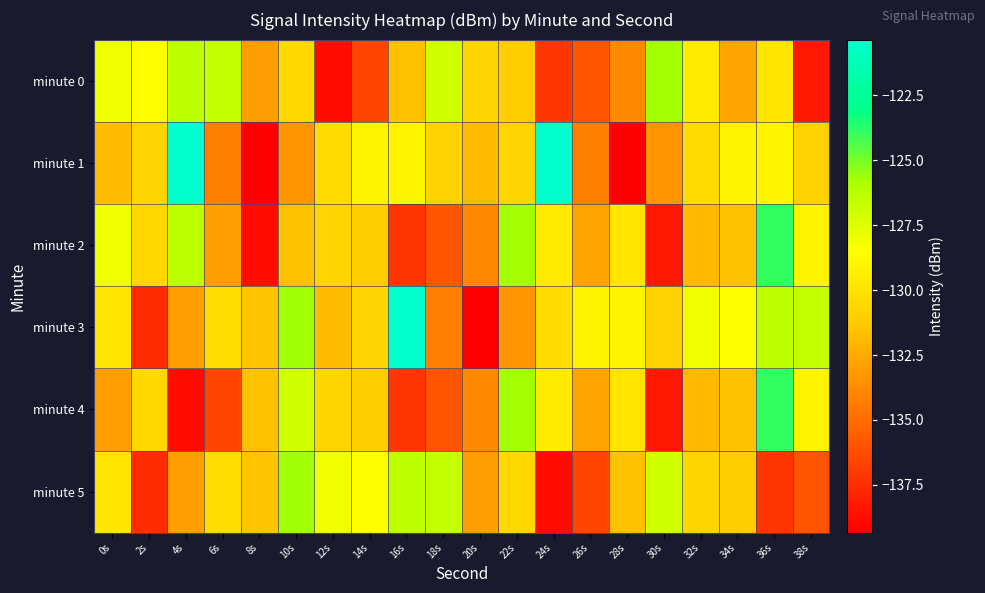

Reading left to right, what are all the values shown in this chart?

minute 0: 0s=-128.1	2s=-128.6	4s=-126.4	6s=-126.6	8s=-133.0	10s=-130.5	12s=-138.9	14s=-136.6	16s=-131.6	18s=-127.0	20s=-130.7	22s=-131.2	24s=-137.1	26s=-135.9	28s=-133.8	30s=-125.8	32s=-129.6	34s=-132.8	36s=-129.9	38s=-138.3
minute 1: 0s=-131.8	2s=-130.7	4s=-120.4	6s=-134.2	8s=-139.3	10s=-133.4	12s=-130.4	14s=-129.1	16s=-129.0	18s=-130.9	20s=-131.8	22s=-130.7	24s=-120.4	26s=-134.2	28s=-139.3	30s=-133.4	32s=-130.4	34s=-129.1	36s=-129.0	38s=-130.9
minute 2: 0s=-128.1	2s=-130.5	4s=-126.4	6s=-133.0	8s=-138.9	10s=-131.6	12s=-130.7	14s=-131.2	16s=-137.1	18s=-135.9	20s=-133.8	22s=-125.8	24s=-129.6	26s=-132.8	28s=-129.9	30s=-138.3	32s=-131.9	34s=-131.6	36s=-123.9	38s=-129.0
minute 3: 0s=-129.8	2s=-137.5	4s=-132.9	6s=-130.3	8s=-131.4	10s=-125.7	12s=-131.8	14s=-130.7	16s=-120.4	18s=-134.2	20s=-139.3	22s=-133.4	24s=-130.4	26s=-129.1	28s=-129.0	30s=-130.9	32s=-128.1	34s=-128.6	36s=-126.4	38s=-126.6
minute 4: 0s=-133.0	2s=-130.5	4s=-138.9	6s=-136.6	8s=-131.6	10s=-127.0	12s=-130.7	14s=-131.2	16s=-137.1	18s=-135.9	20s=-133.8	22s=-125.8	24s=-129.6	26s=-132.8	28s=-129.9	30s=-138.3	32s=-131.9	34s=-131.6	36s=-123.9	38s=-129.0
minute 5: 0s=-129.8	2s=-137.5	4s=-132.9	6s=-130.3	8s=-131.4	10s=-125.7	12s=-128.1	14s=-128.6	16s=-126.4	18s=-126.6	20s=-133.0	22s=-130.5	24s=-138.9	26s=-136.6	28s=-131.6	30s=-127.0	32s=-130.7	34s=-131.2	36s=-137.1	38s=-135.9